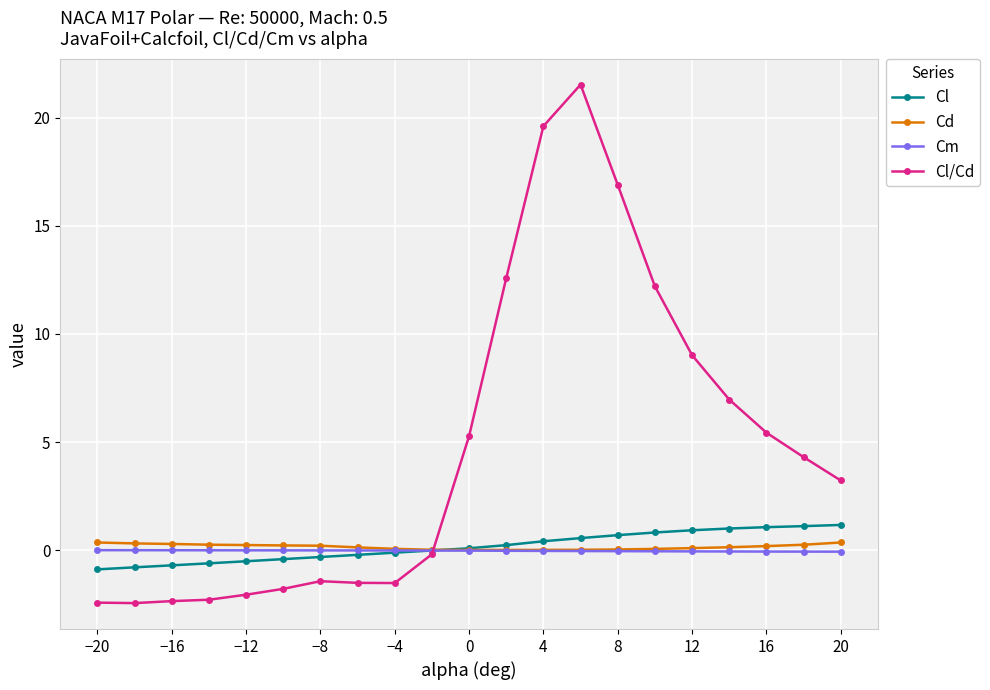

What are all the series names shown in the legend?

Cl, Cd, Cm, Cl/Cd